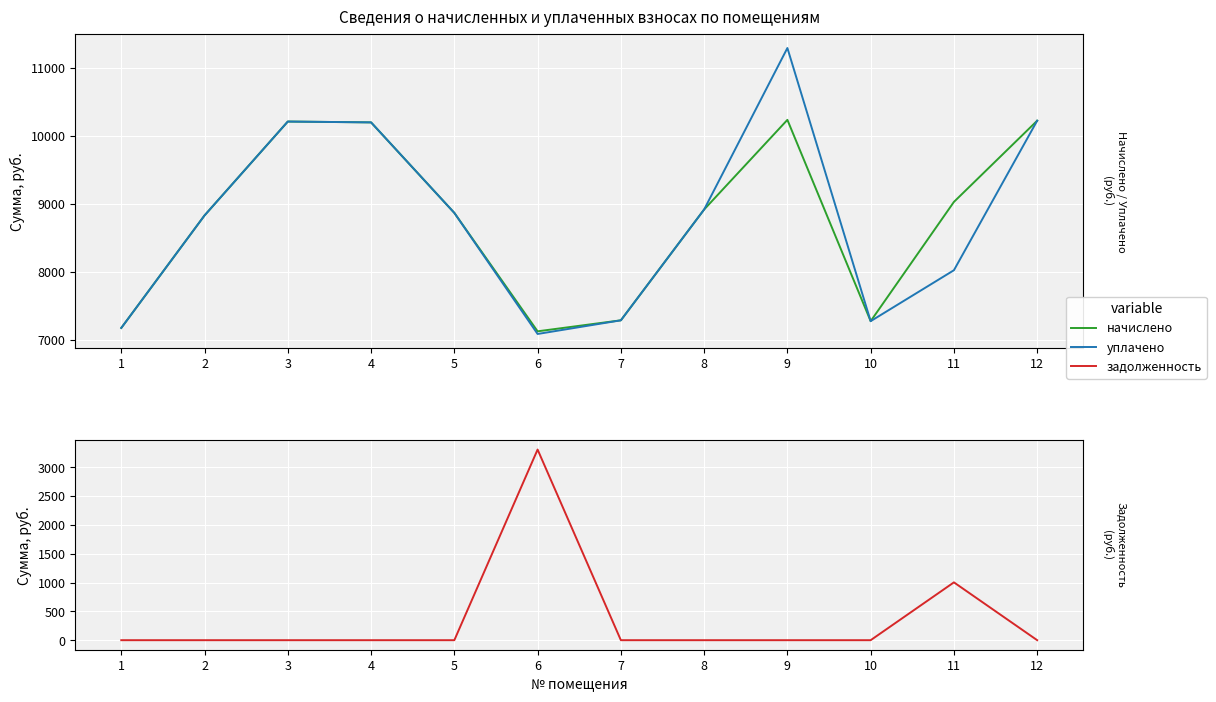

At which label is уплачено closest to 9189?

8